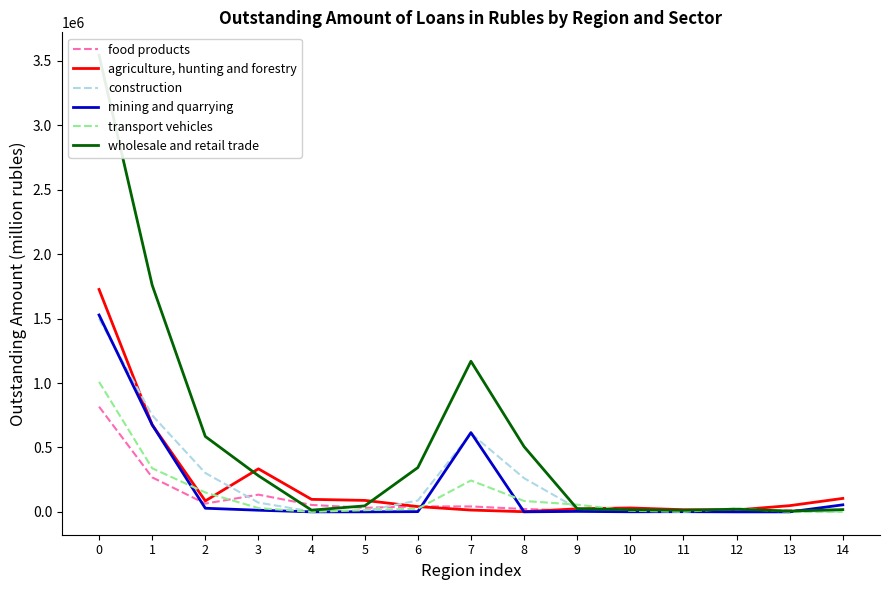

What is the spread (max minus min) of values at 4?

97058